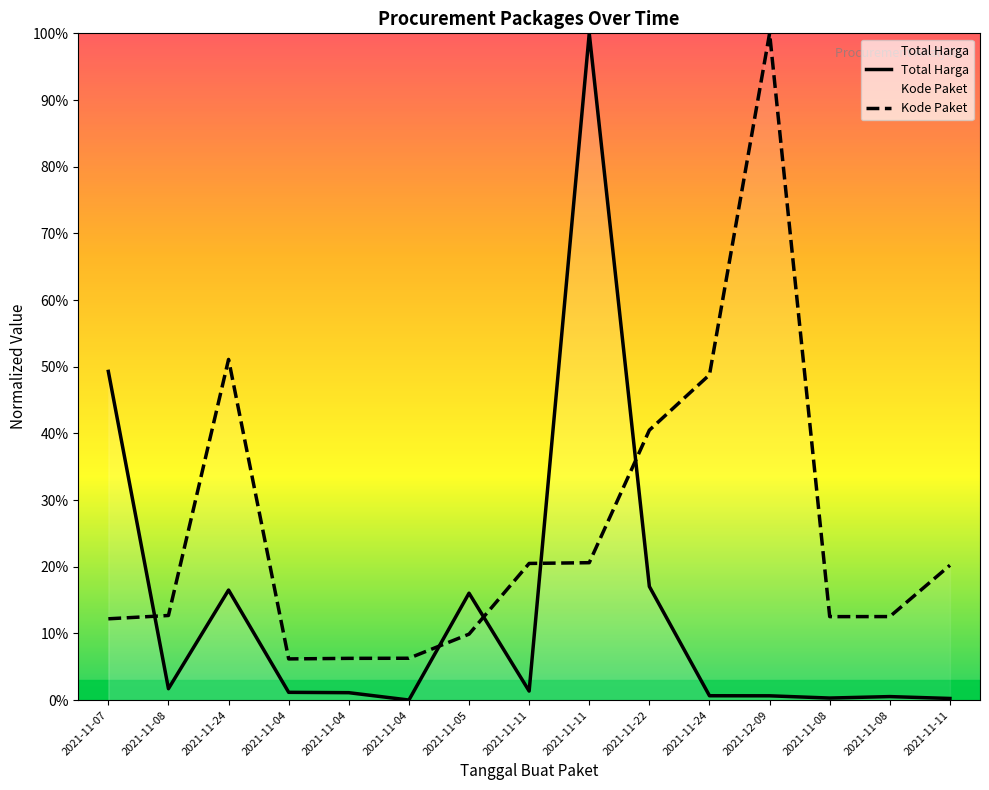

What is the label of the 5th point from the right?

2021-11-24